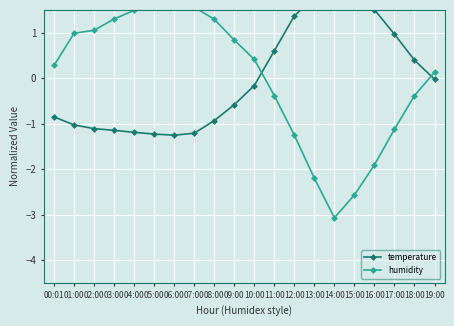

Where is the first local minimum for temperature?

06:00